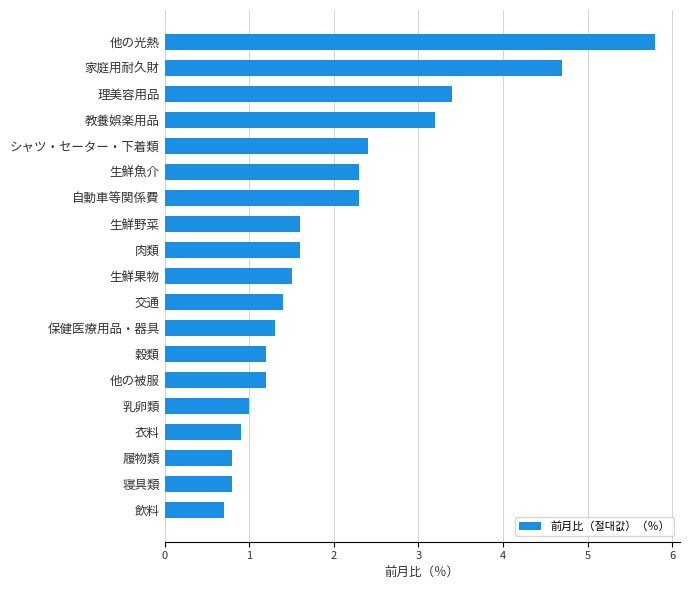

What is the greatest value displayed?

5.8